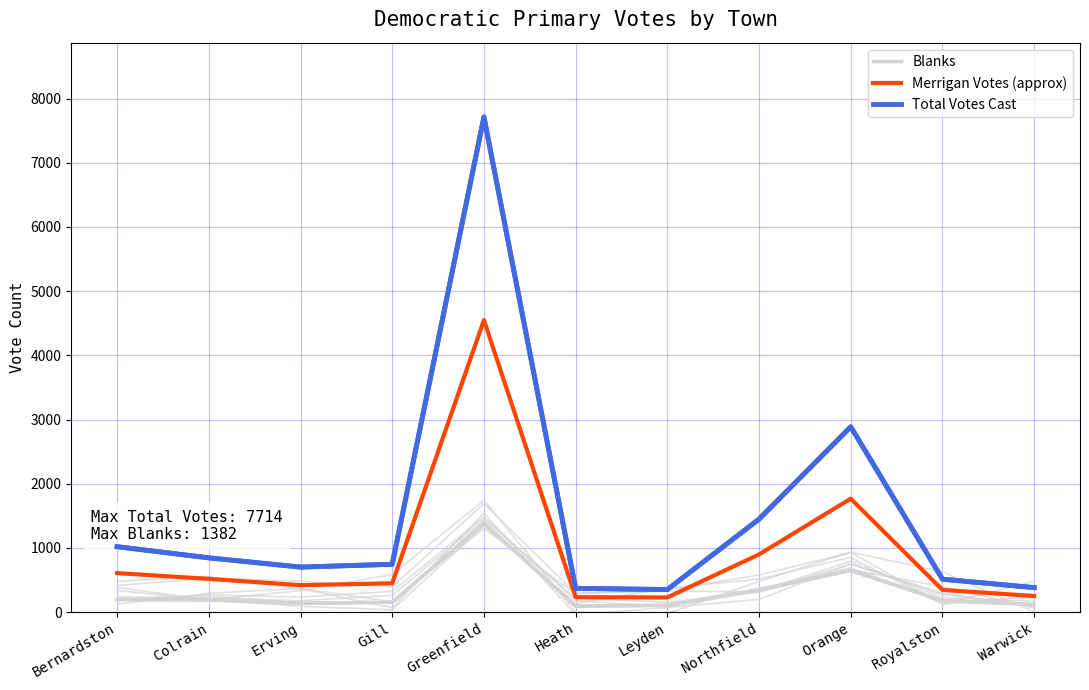

What is the maximum value shown in the chart?

7714.0